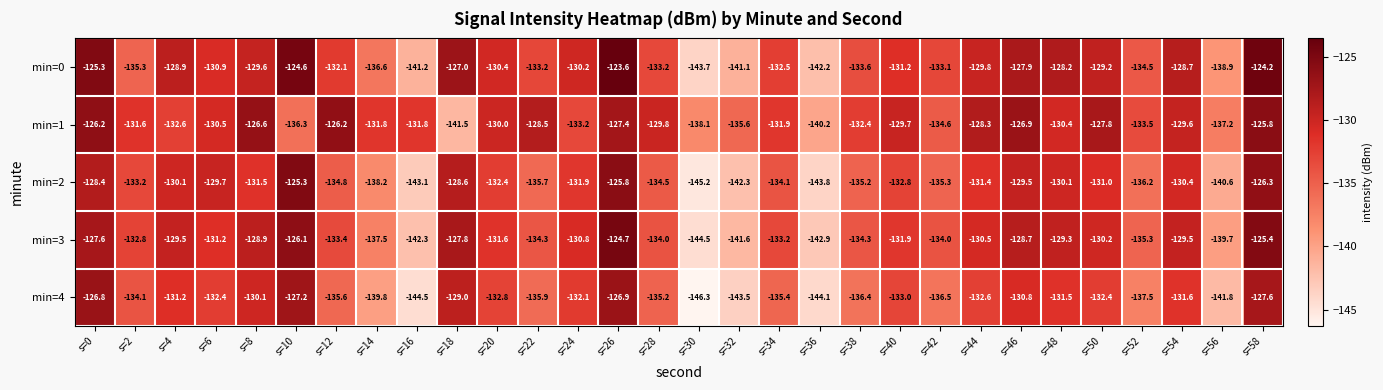

Which series changed the most between s=18 and s=58?

min=1